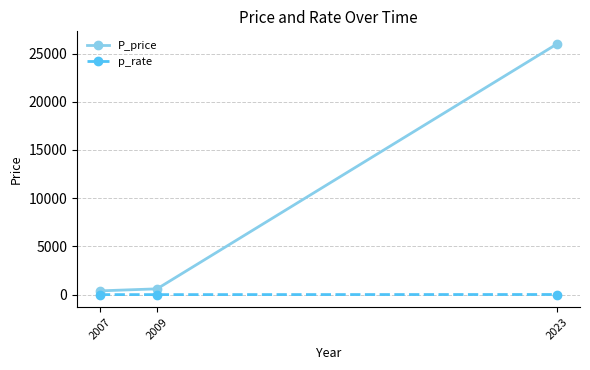

What is the greatest value displayed?

26000.0